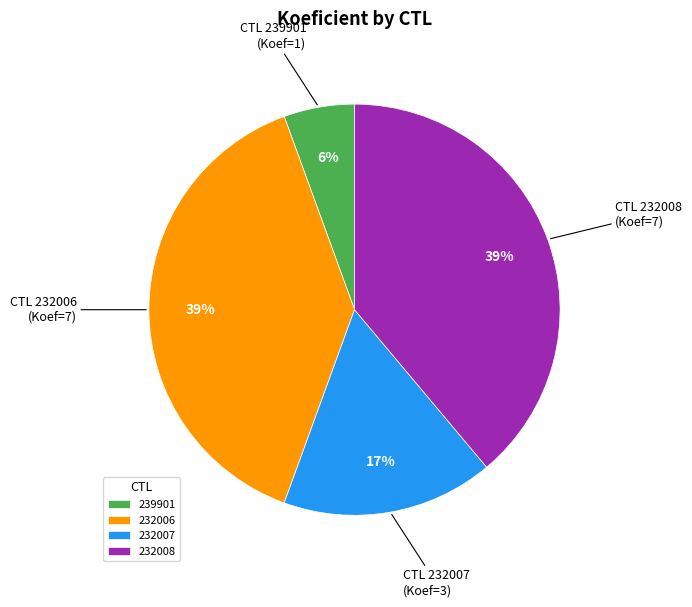

What is the smallest slice in the pie chart?

239901